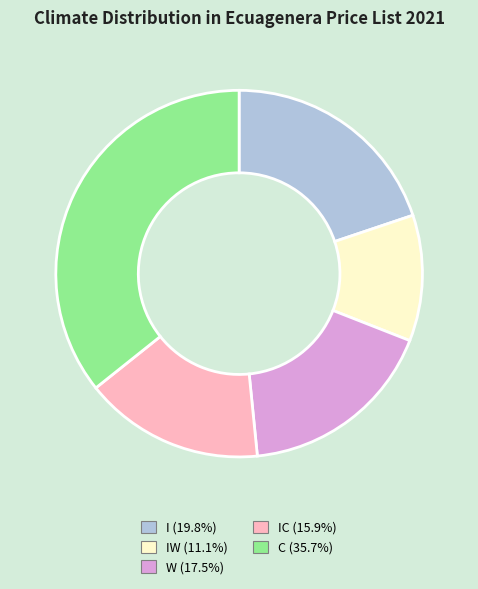

How many slices are in this pie chart?

5